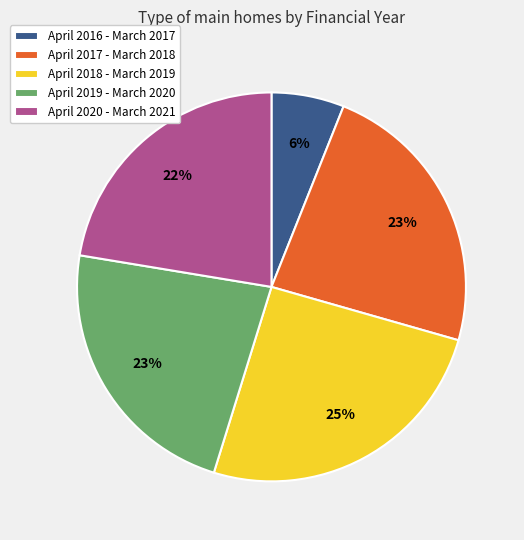

True or false: April 2020 - March 2021 accounts for 13% of the total.

False